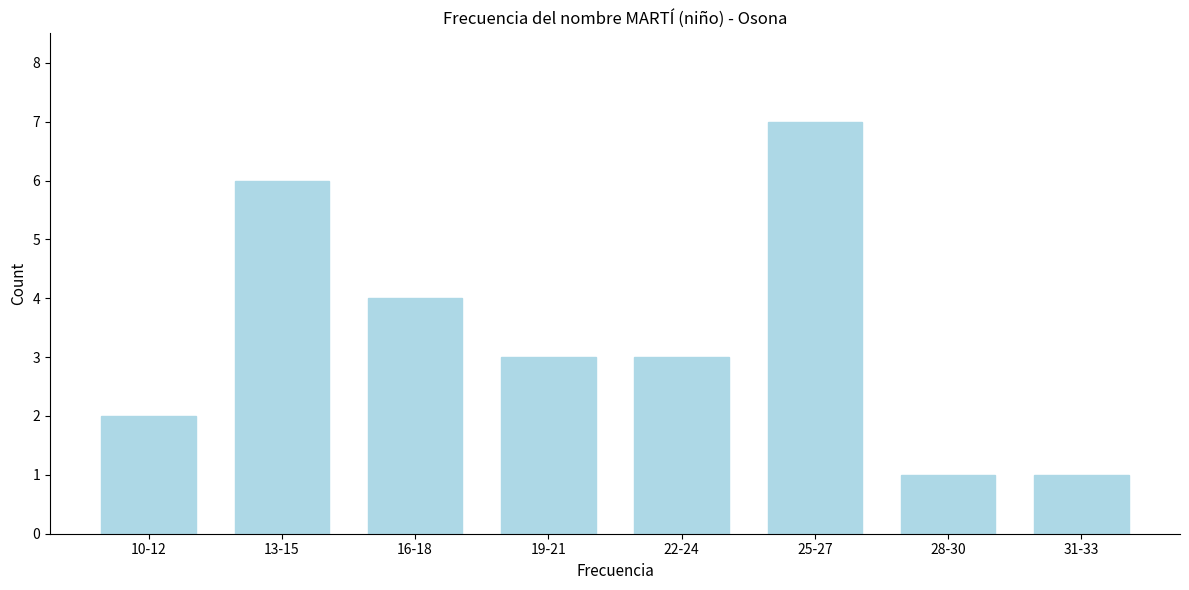

Reading left to right, transcribe all the data shown in this chart.

2	6	4	3	3	7	1	1